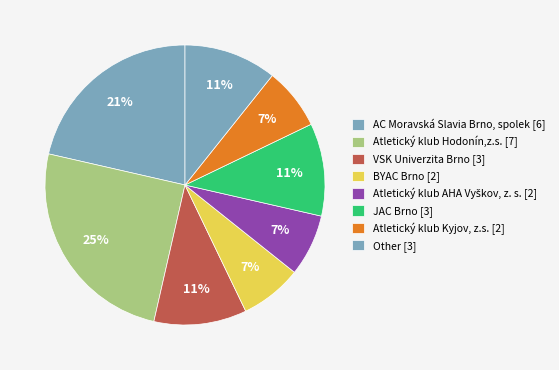

How many segments does this pie chart have?

8